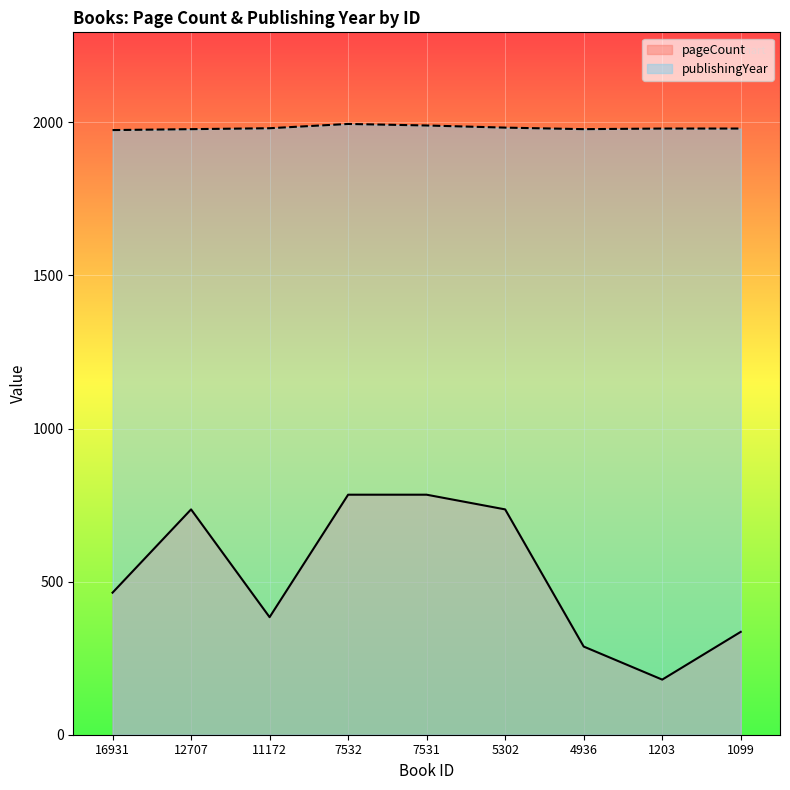

What is the difference between the pageCount values at 5302 and 4936?

448